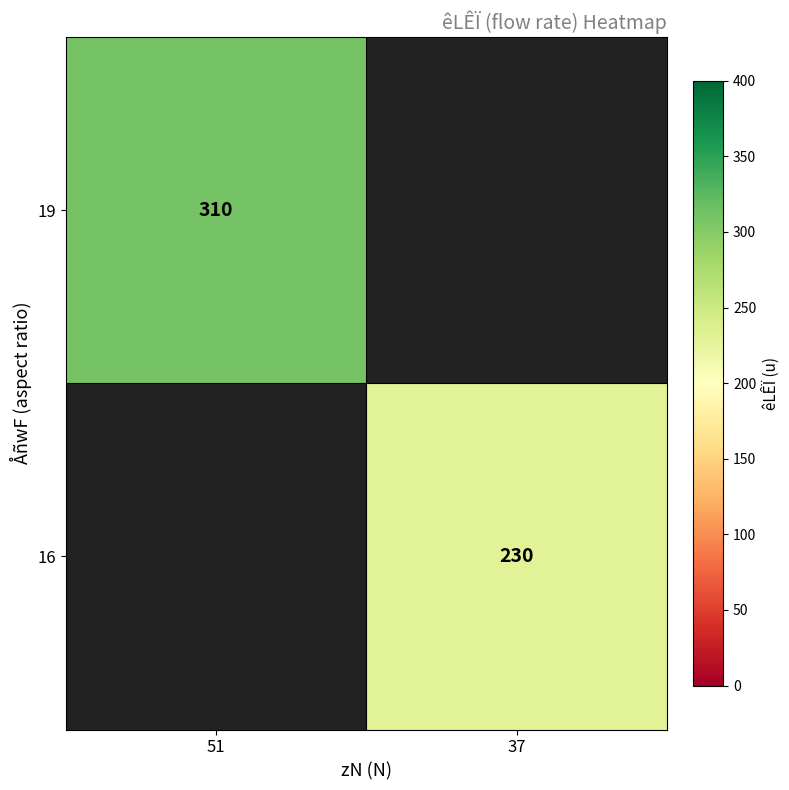

The value of 19 at 51 is 169. True or false?

False